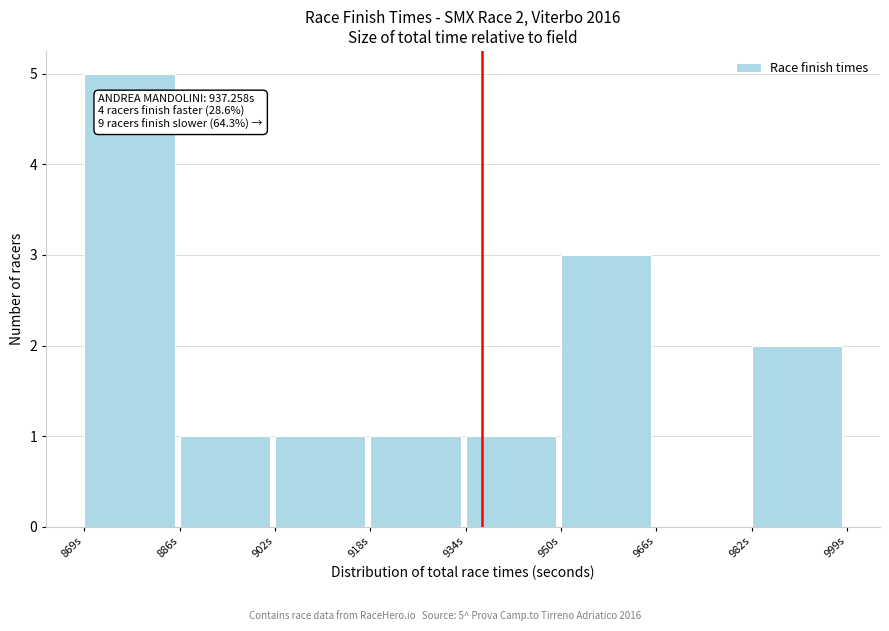

Which range on the x-axis has the tallest bar?

870 to 886